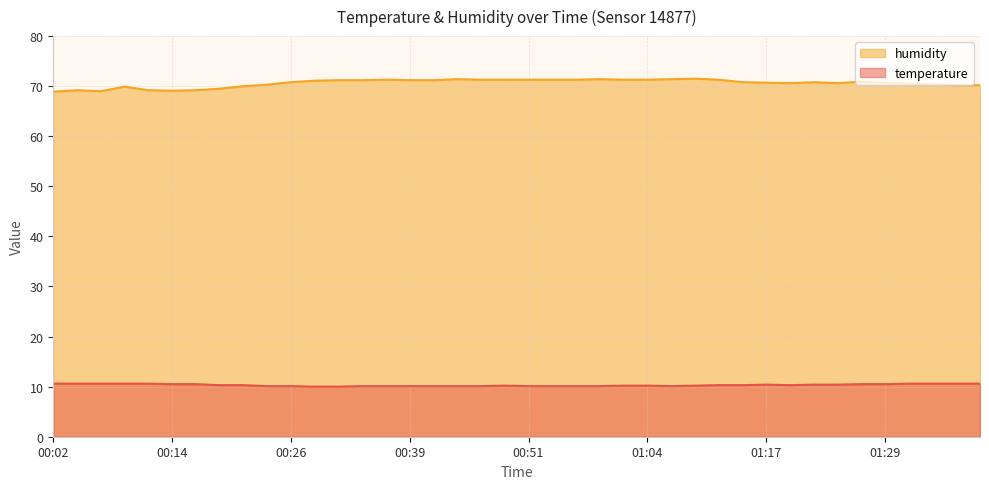

What are all the series names shown in the legend?

humidity, temperature